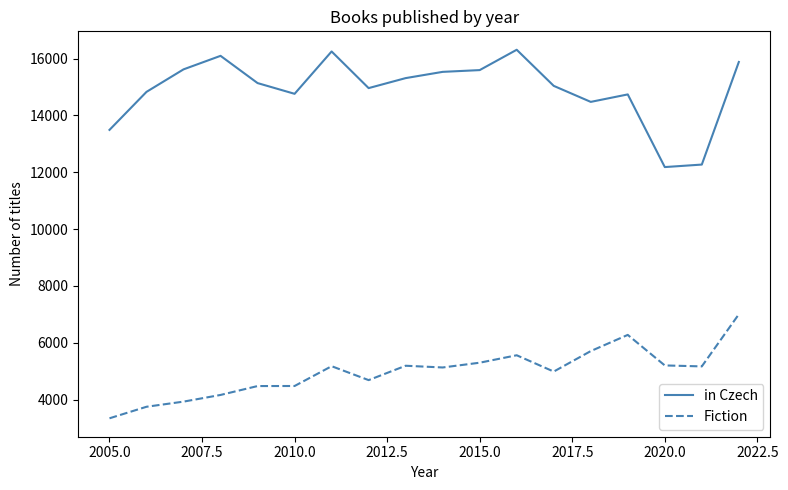

What is the difference between the maximum and minimum values in the in Czech series?

4130